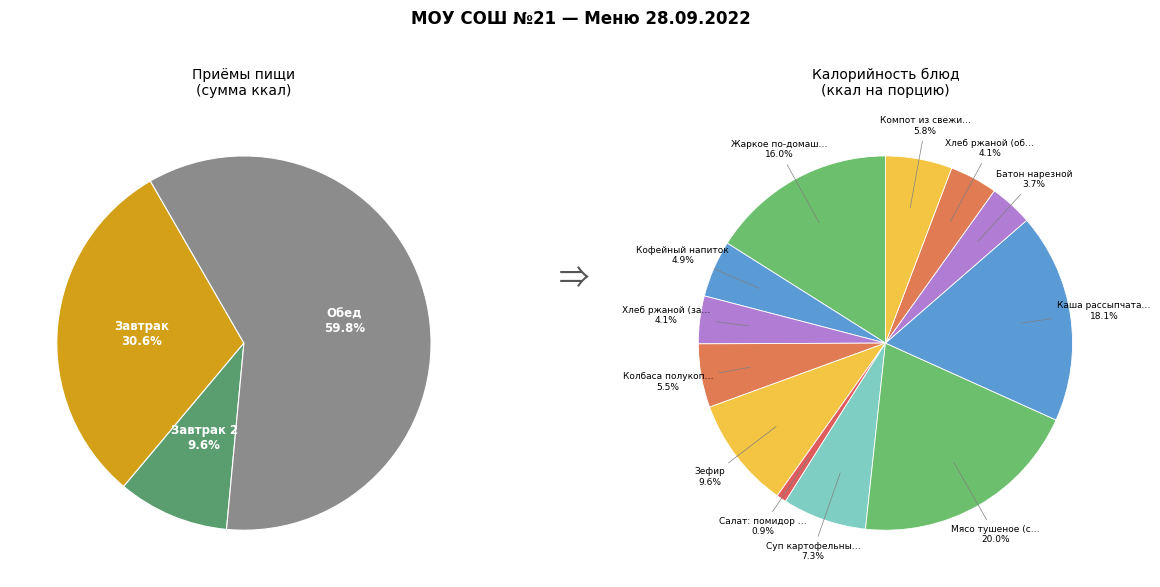

Approximately how many times larger is the value at Суп картофельный с вермишелью compared to Колбаса полукопченая?

1.3